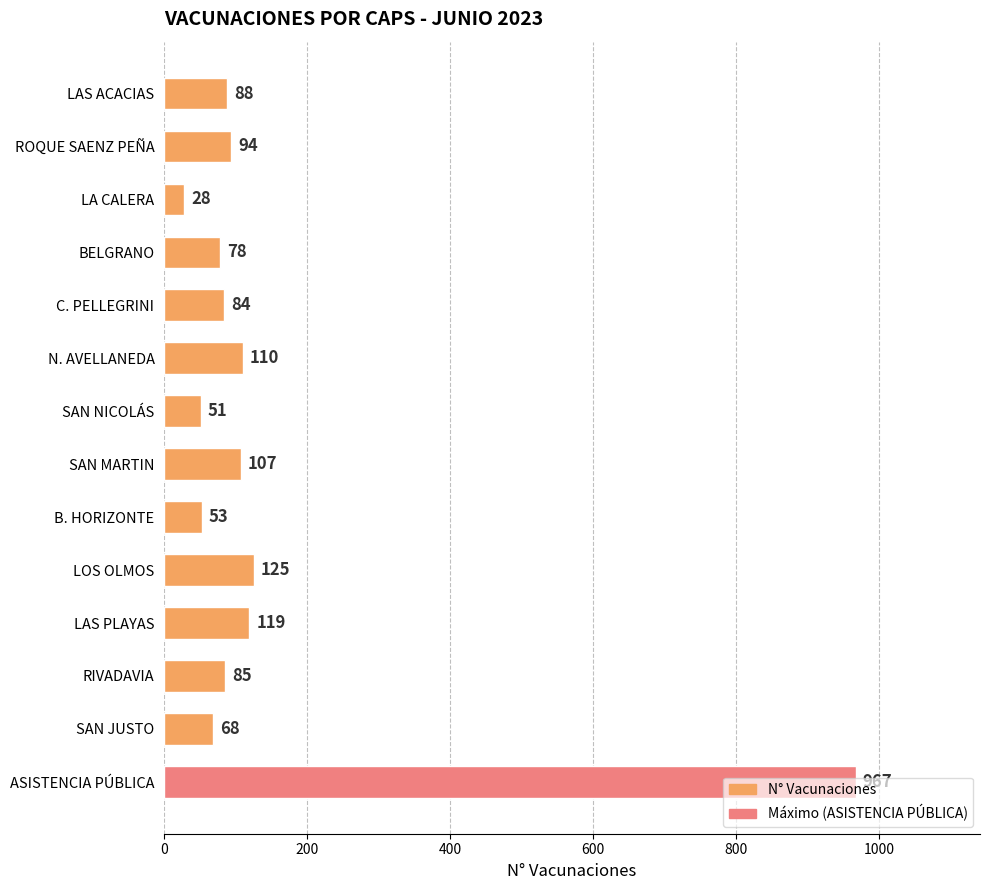

What is the difference between the values at SAN MARTIN and ROQUE SAENZ PEÑA?

13